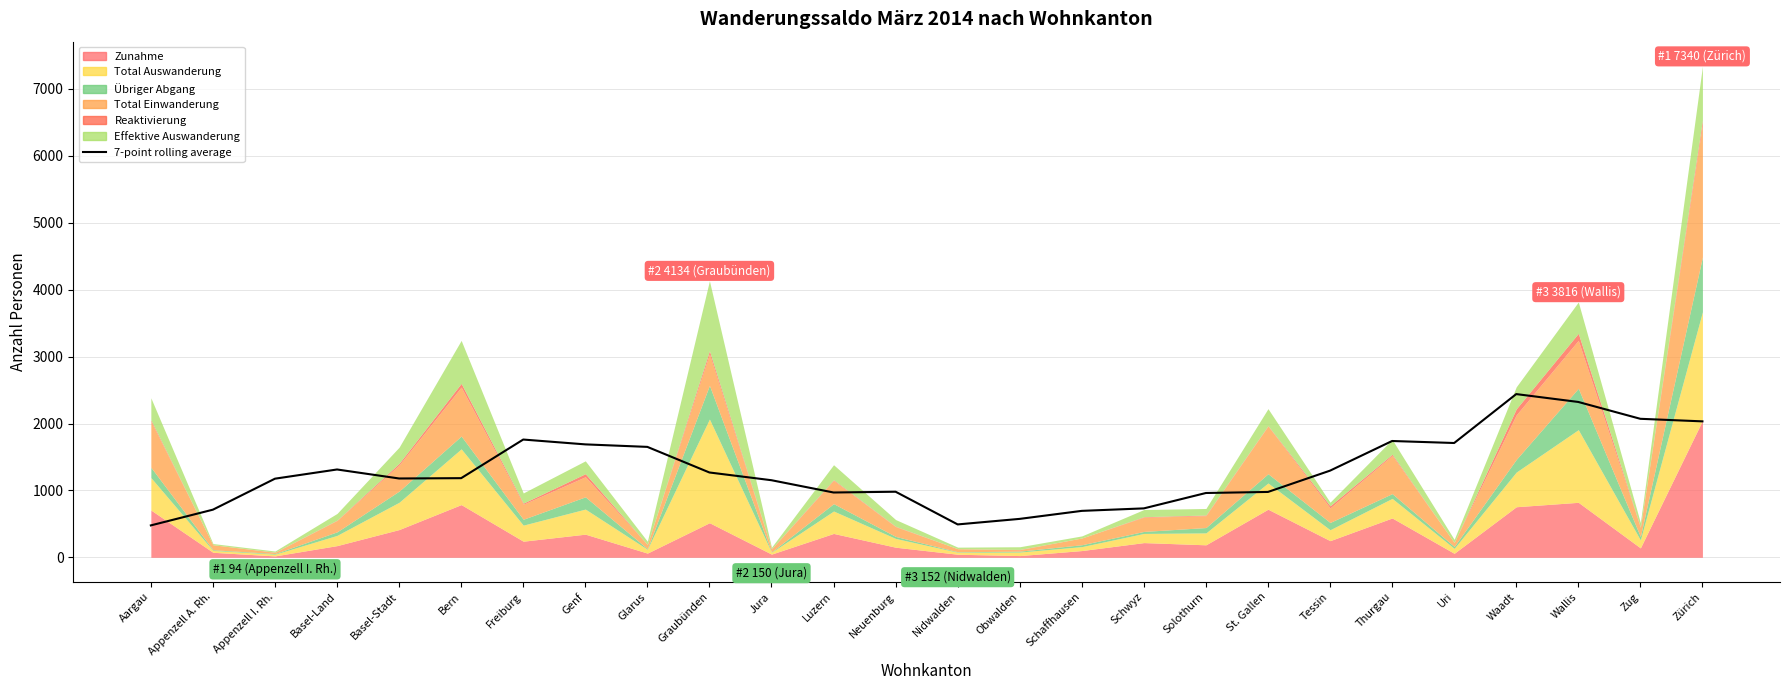

What is the minimum value shown in the chart?

477.1